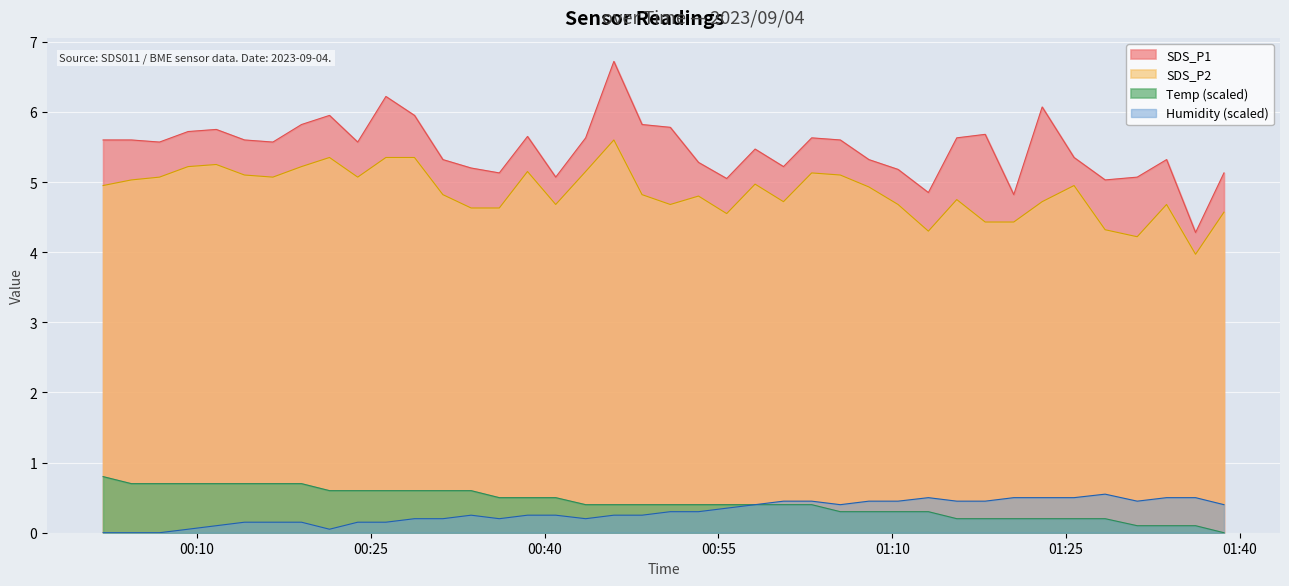

What is the total value across all series at 2023/09/04 00:43:33?

11.4